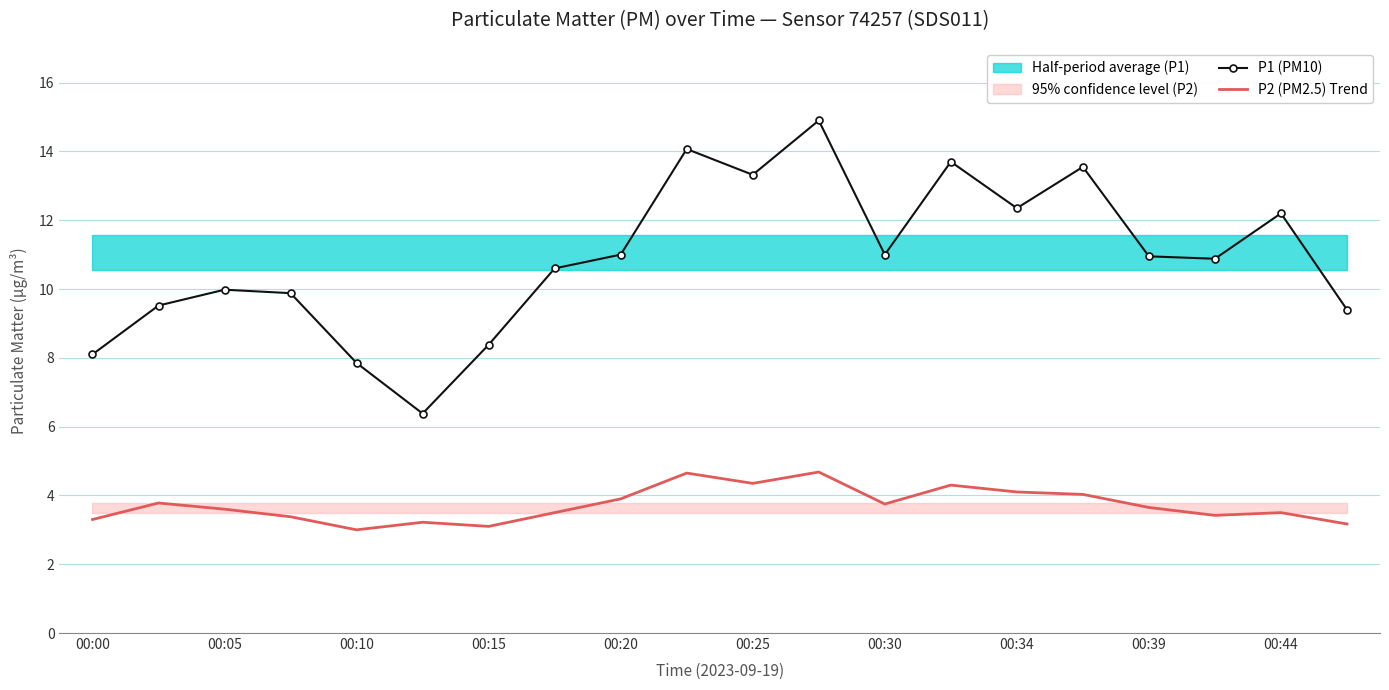

Reading right to left, what are all the values shown in this chart?

P1 (PM10): 9.4	12.2	10.9	10.9	13.6	12.3	13.7	11.0	14.9	13.3	14.1	11.0	10.6	8.4	6.4	7.8	9.9	10.0	9.5	8.1
P2 (PM2.5) Trend: 3.2	3.5	3.4	3.6	4.0	4.1	4.3	3.8	4.7	4.3	4.7	3.9	3.5	3.1	3.2	3.0	3.4	3.6	3.8	3.3